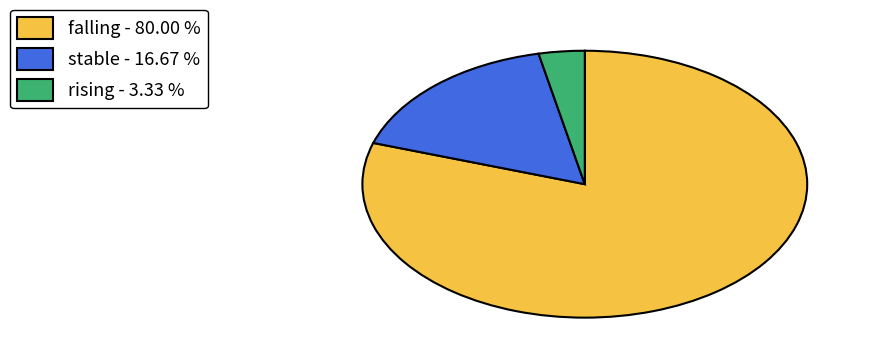

What is the smallest slice in the pie chart?

rising